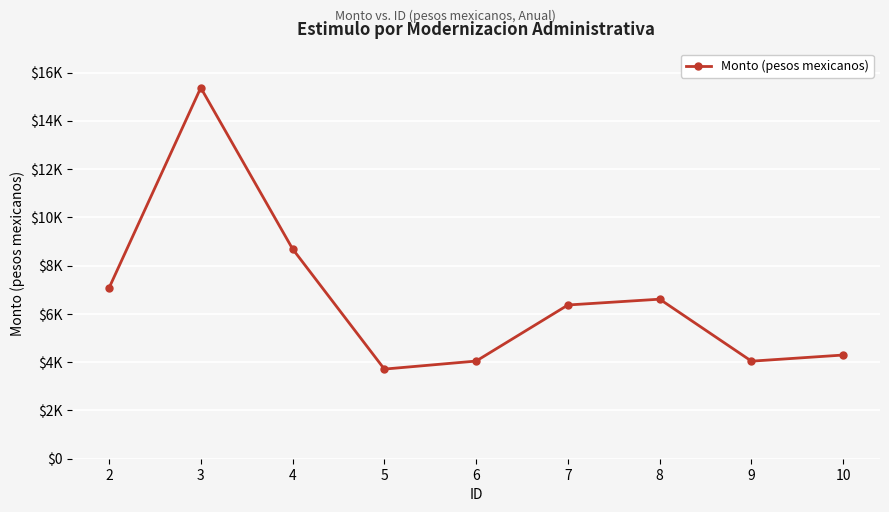

What is the difference between the values at 6 and 7?

2323.2